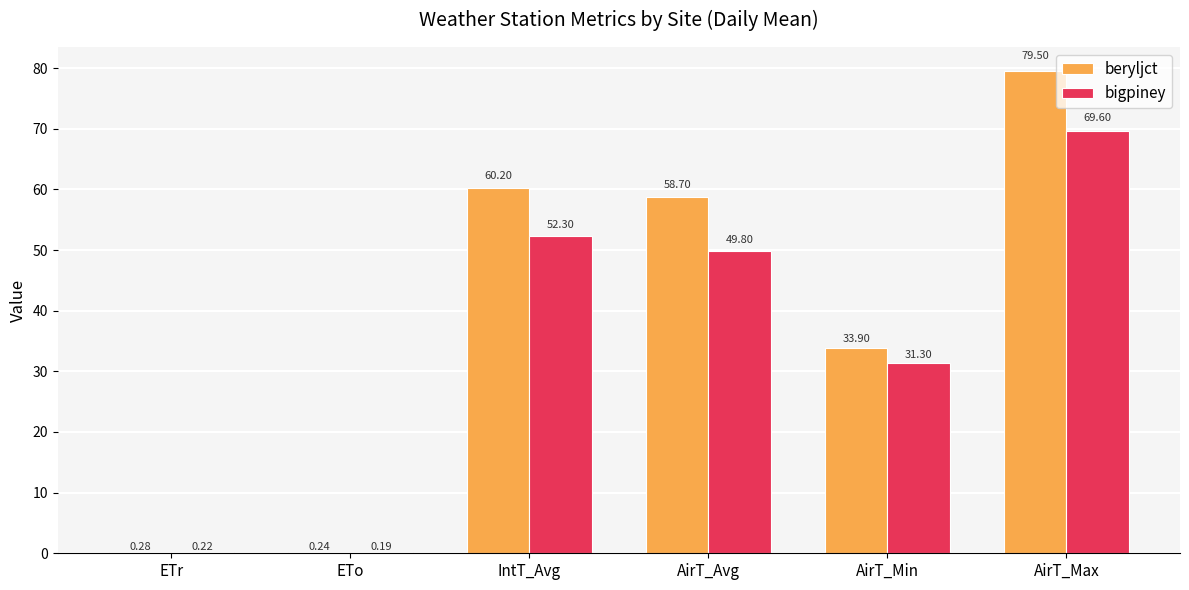

How many data points in bigpiney are above 49?

3